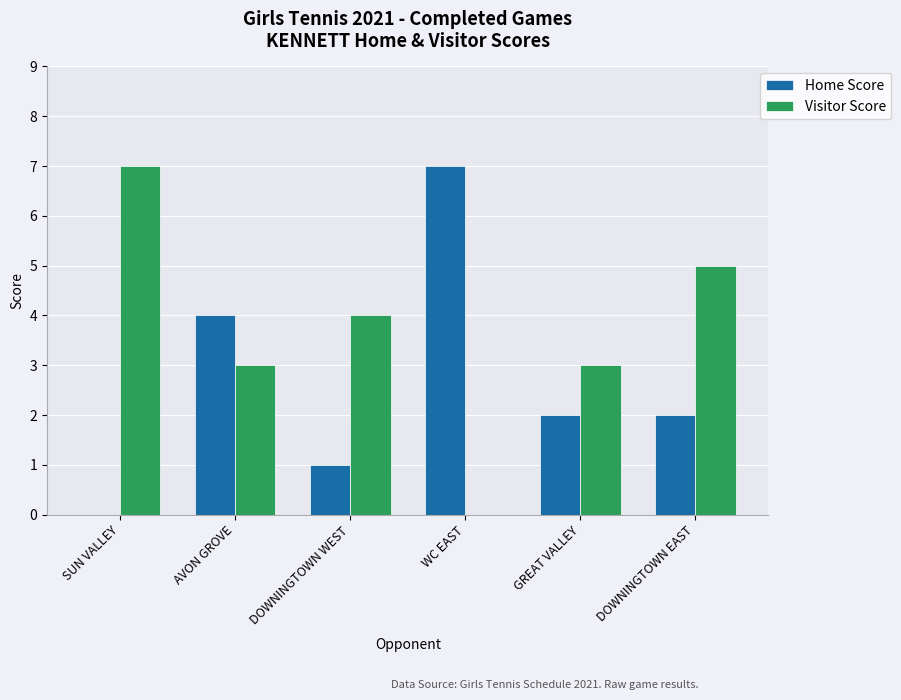

What is the maximum value for Home Score?

7